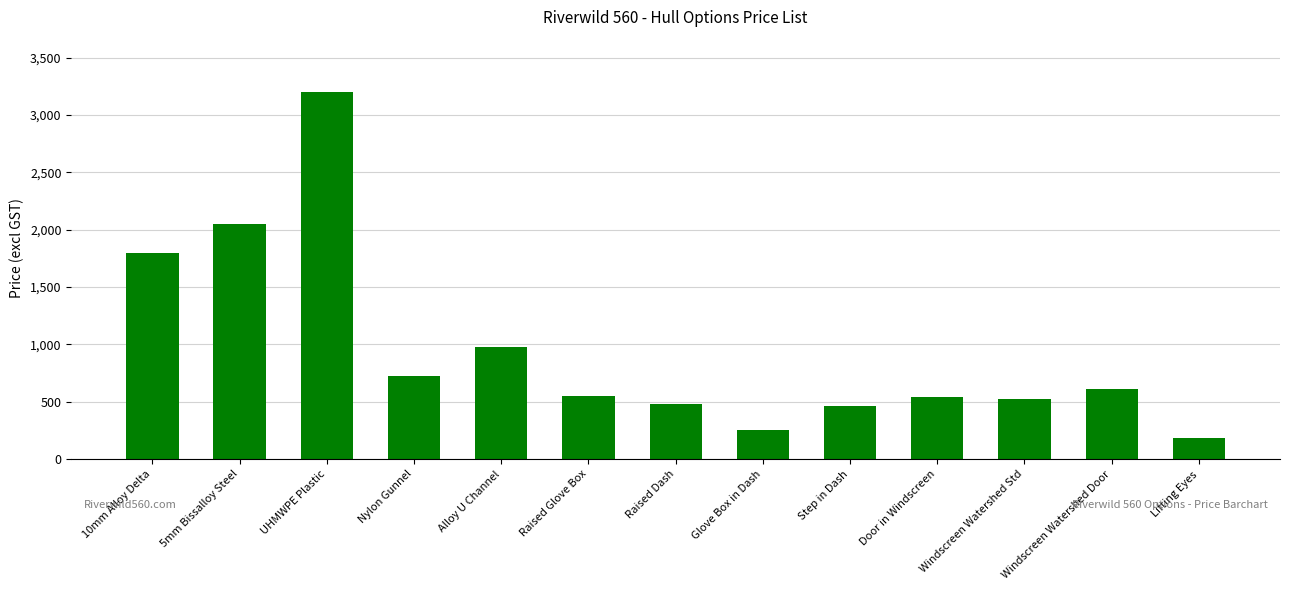

What is the sum of the values at Alloy U Channel and UHMWPE Plastic?

4180